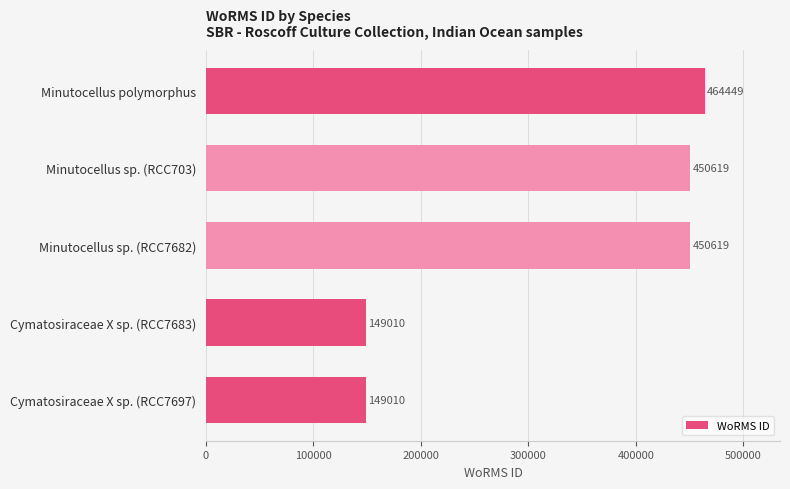

What is the maximum value shown in the chart?

464449